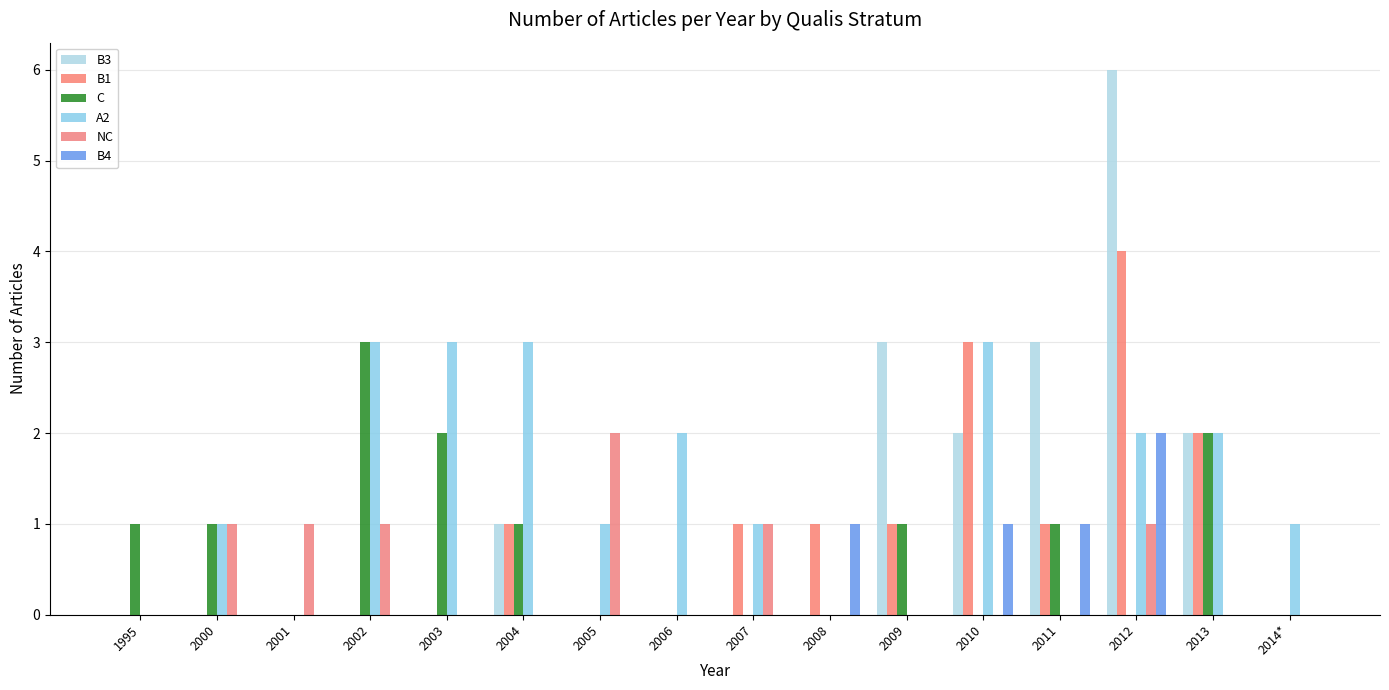

Reading right to left, extract all data points from this chart.

B3: 2014*=0	2013=2	2012=6	2011=3	2010=2	2009=3	2008=0	2007=0	2006=0	2005=0	2004=1	2003=0	2002=0	2001=0	2000=0	1995=0
B1: 2014*=0	2013=2	2012=4	2011=1	2010=3	2009=1	2008=1	2007=1	2006=0	2005=0	2004=1	2003=0	2002=0	2001=0	2000=0	1995=0
C: 2014*=0	2013=2	2012=0	2011=1	2010=0	2009=1	2008=0	2007=0	2006=0	2005=0	2004=1	2003=2	2002=3	2001=0	2000=1	1995=1
A2: 2014*=1	2013=2	2012=2	2011=0	2010=3	2009=0	2008=0	2007=1	2006=2	2005=1	2004=3	2003=3	2002=3	2001=0	2000=1	1995=0
NC: 2014*=0	2013=0	2012=1	2011=0	2010=0	2009=0	2008=0	2007=1	2006=0	2005=2	2004=0	2003=0	2002=1	2001=1	2000=1	1995=0
B4: 2014*=0	2013=0	2012=2	2011=1	2010=1	2009=0	2008=1	2007=0	2006=0	2005=0	2004=0	2003=0	2002=0	2001=0	2000=0	1995=0